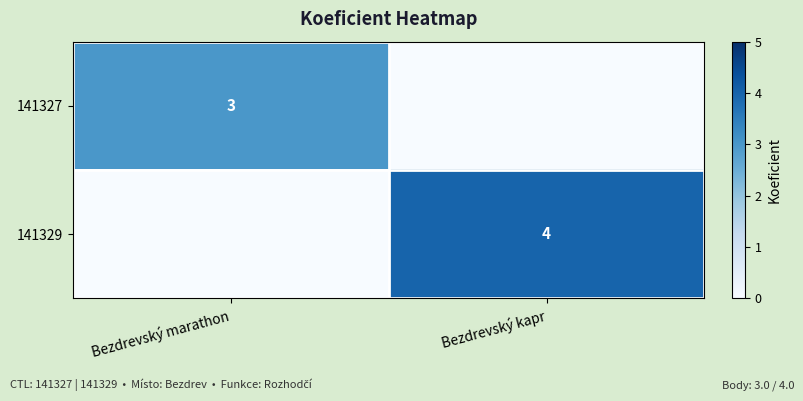

Is the value of 141329 at Bezdrevský kapr greater than the value of 141327 at Bezdrevský marathon?

Yes